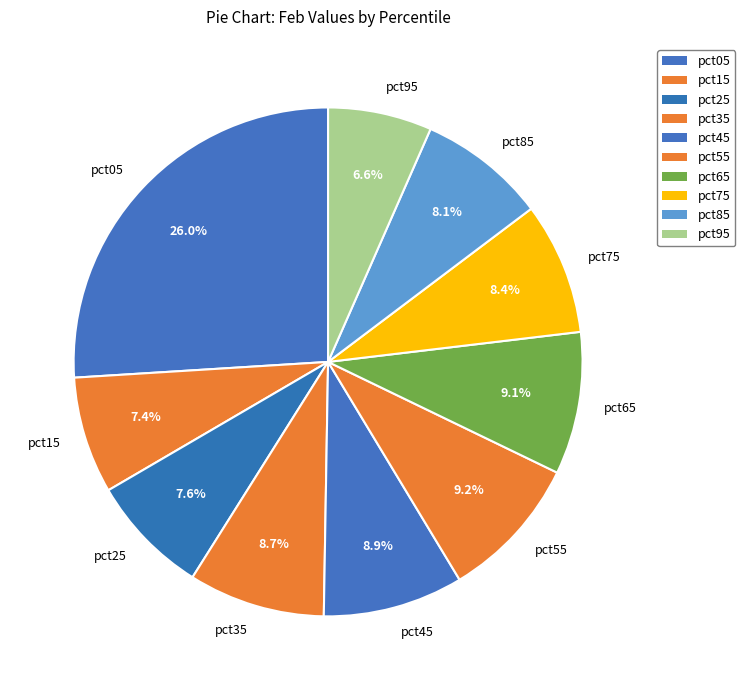

Between pct05 and pct45, which is larger?

pct05